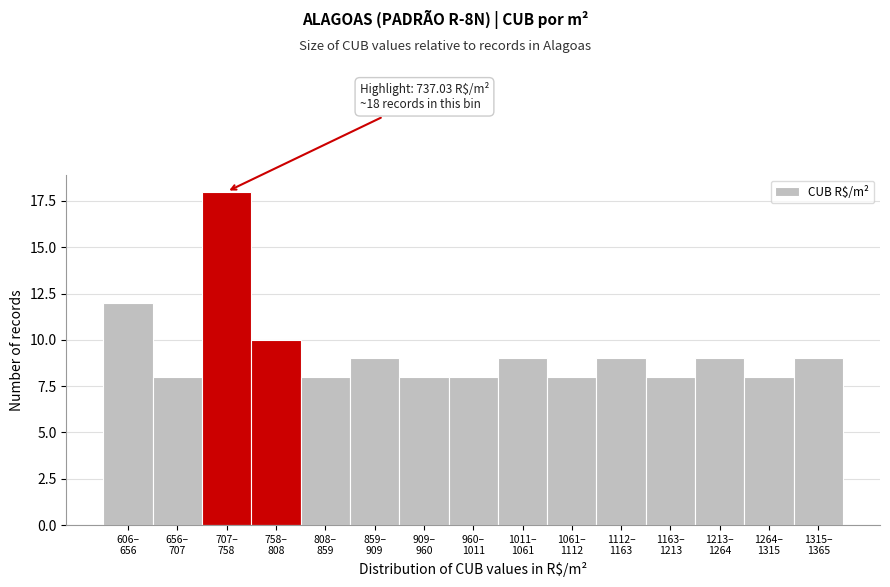

Reading left to right, extract all data points from this chart.

12	8	18	10	8	9	8	8	9	8	9	8	9	8	9